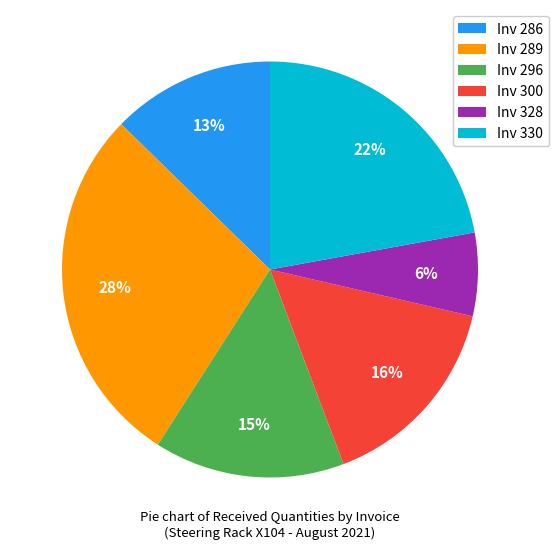

Is there a majority slice in this chart?

No